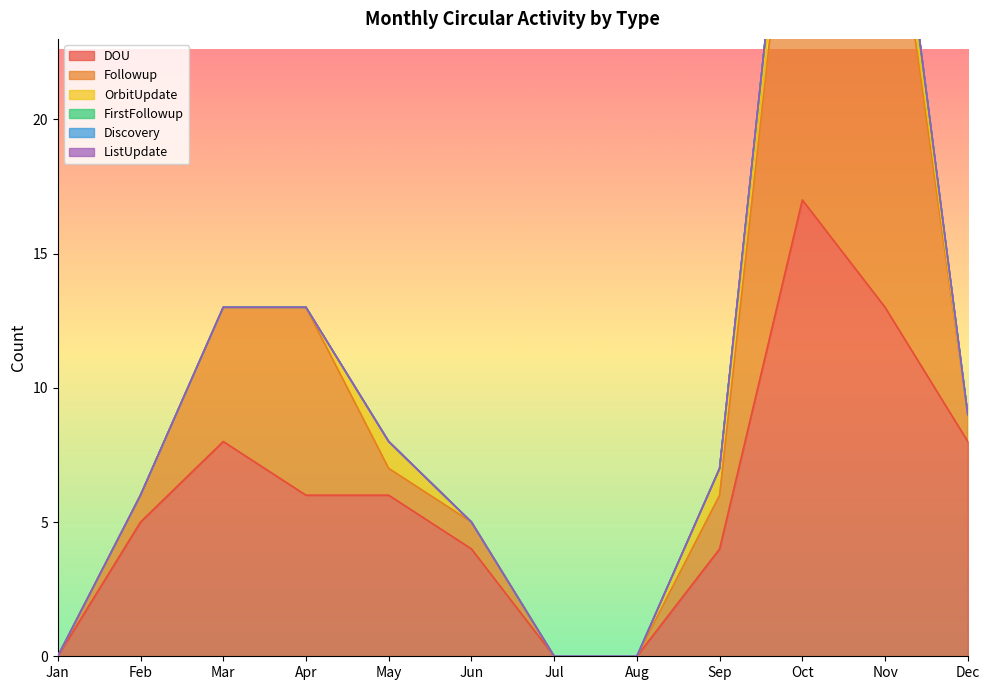

What is the difference between the FirstFollowup values at Nov and Jan?

1